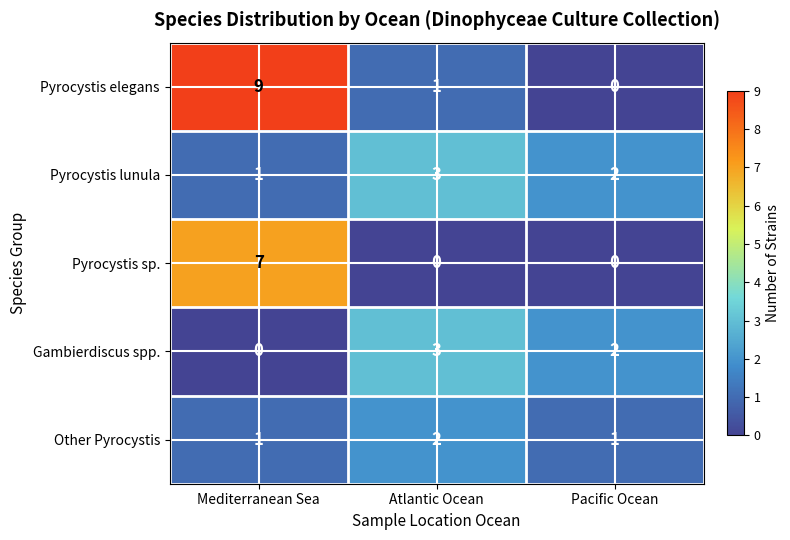

How many distinct data groups are displayed?

5